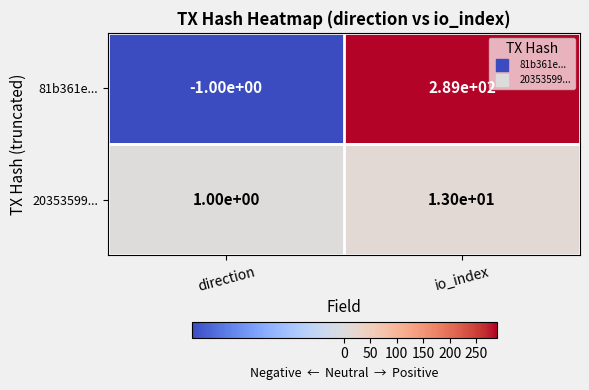

Rank the series at io_index from lowest to highest value.

20353599..., 81b361e...